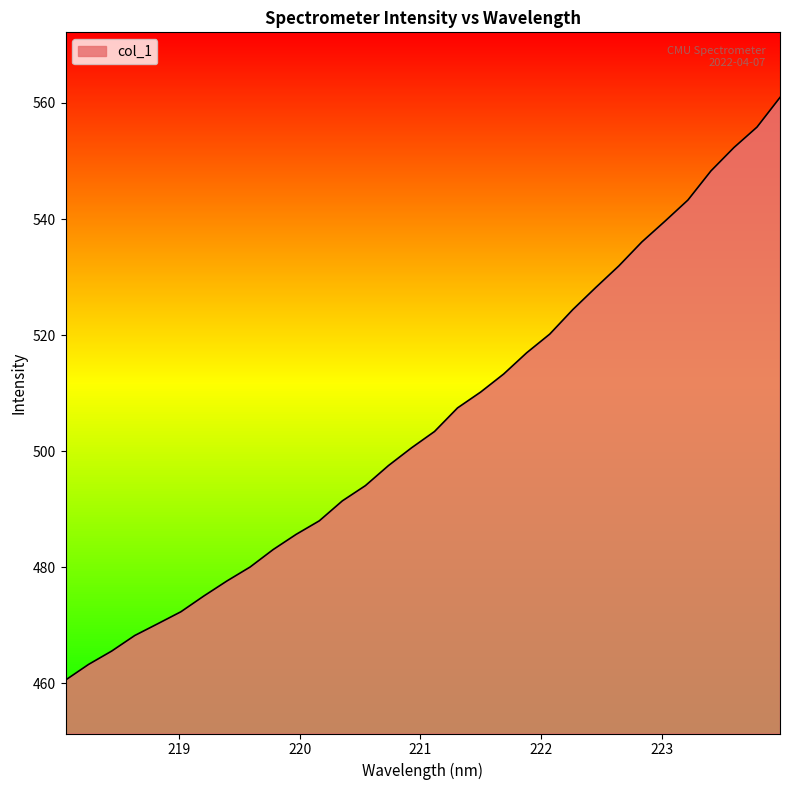

What is the difference between the maximum and minimum values?

100.4